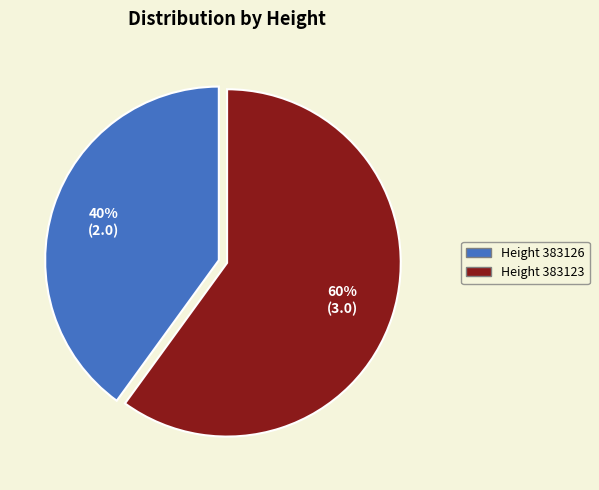

Is there a majority slice in this chart?

Yes